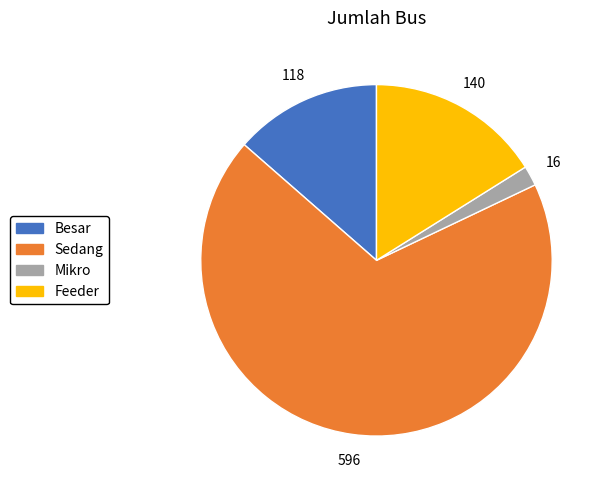

Which category has the biggest portion of the pie?

Sedang